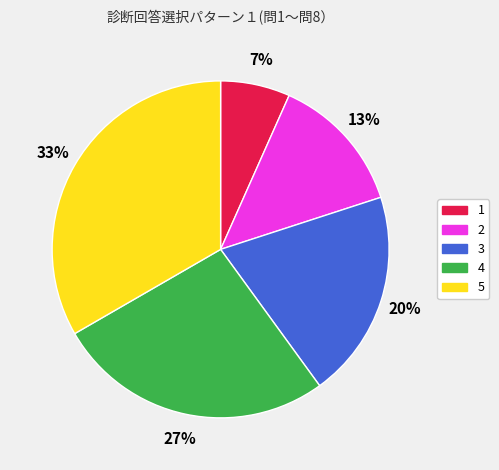

Rank the categories by value from highest to lowest.

5, 4, 3, 2, 1